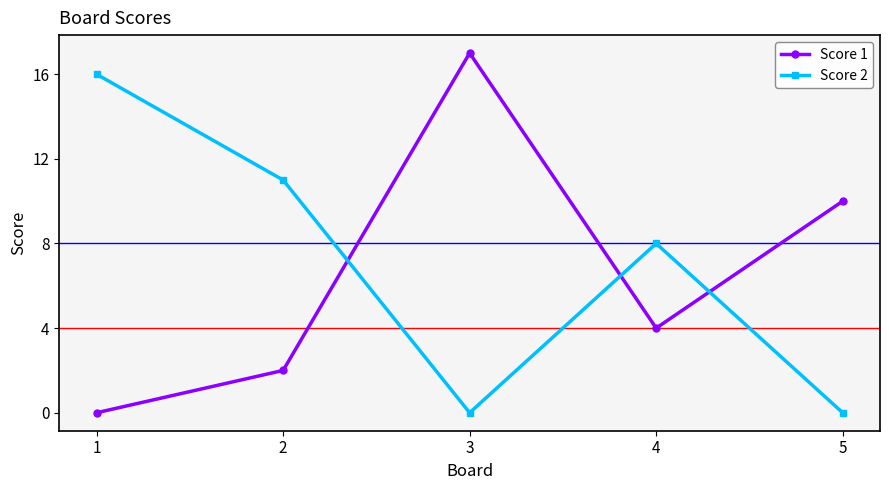

What is the total value across all series at 4?

12